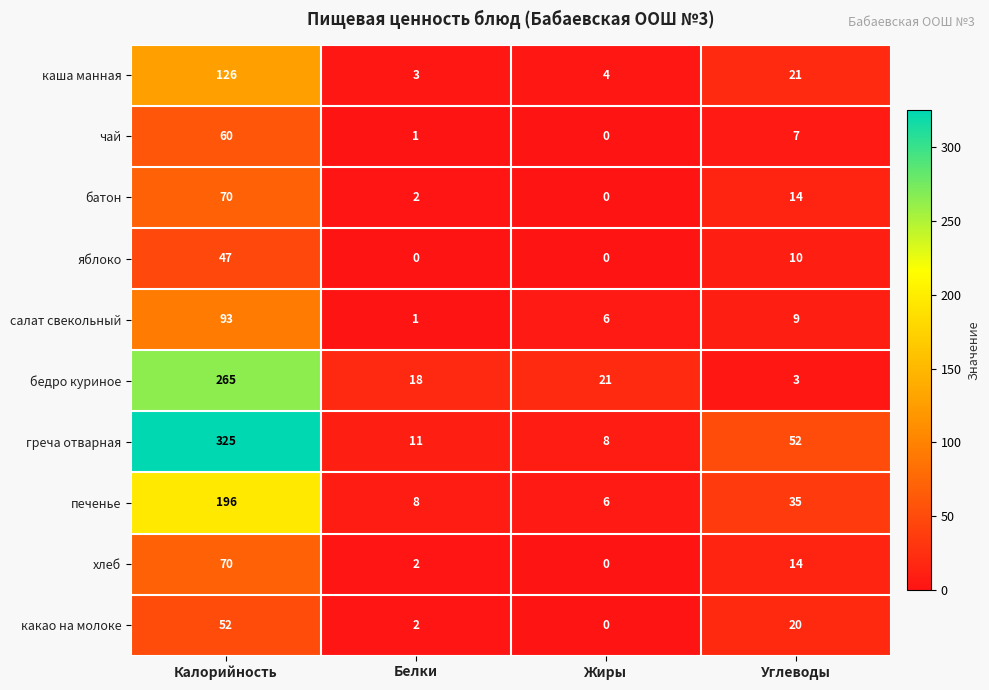

At which label does чай first exceed 7?

Калорийность